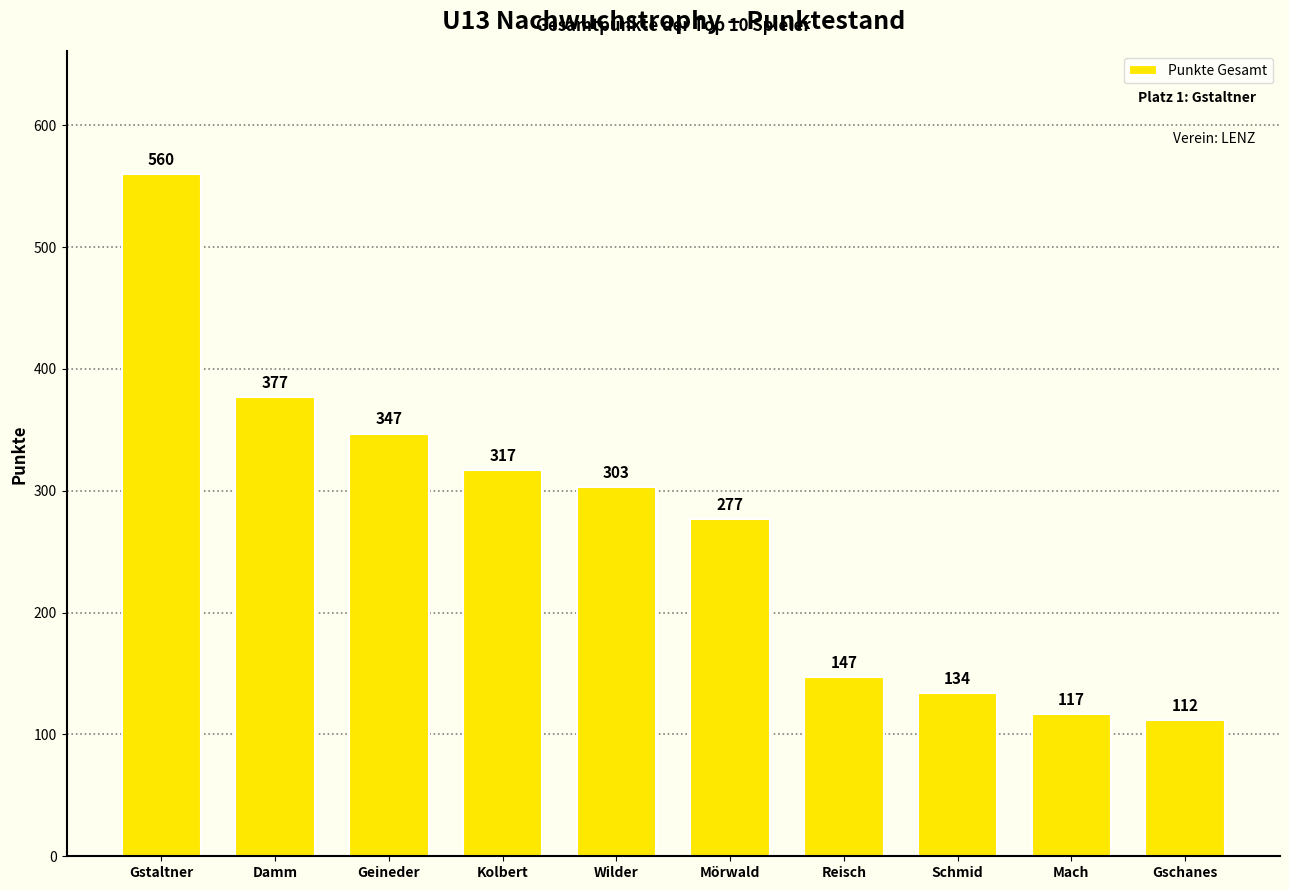

Are the bars horizontal?

No